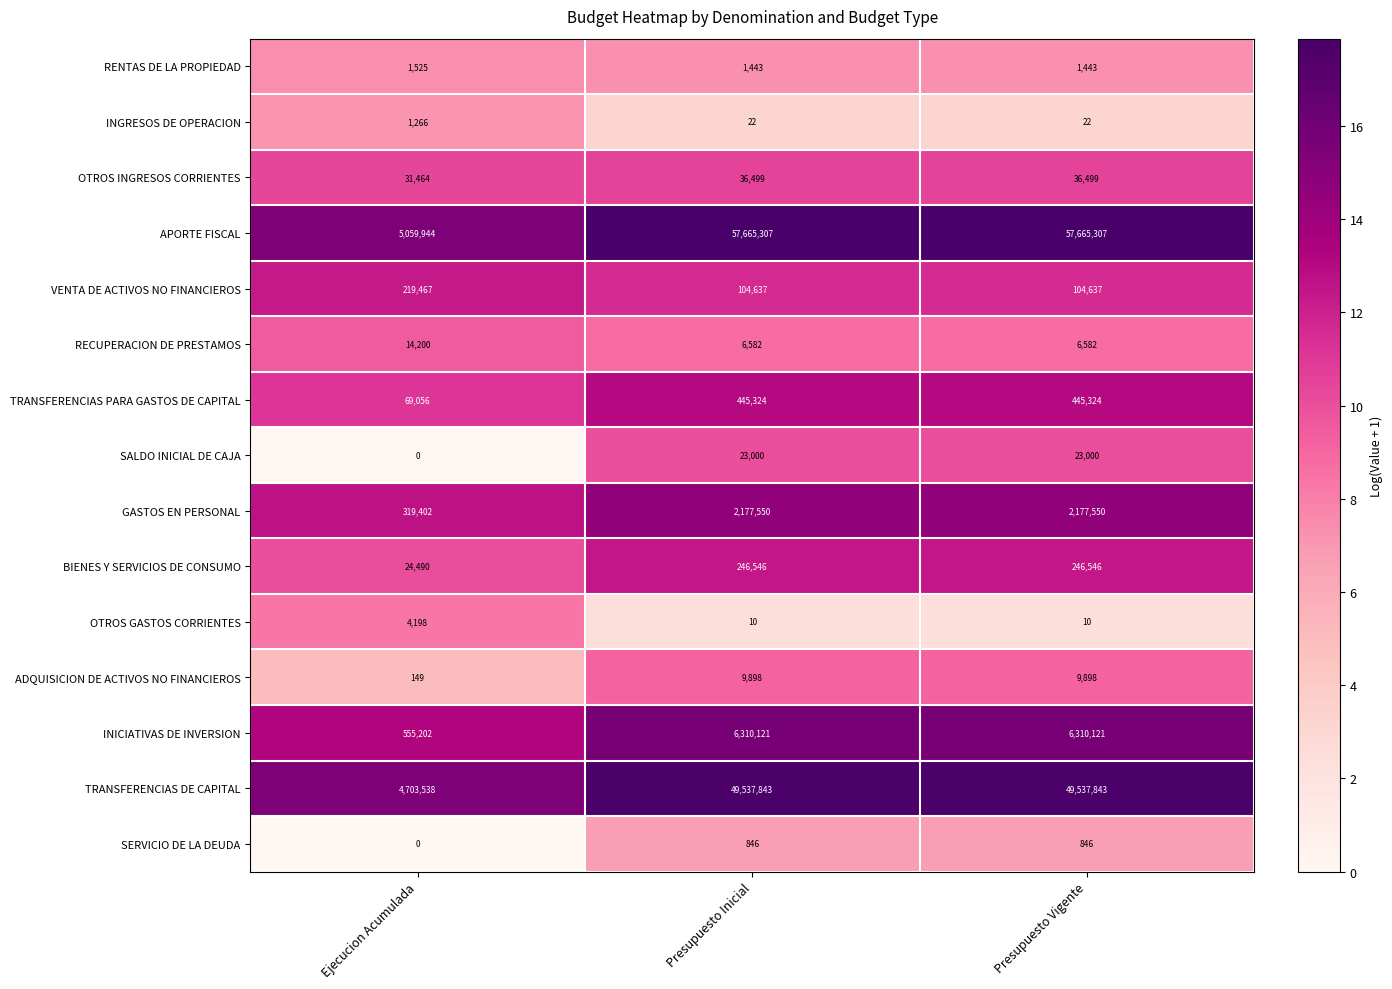

Which series has the largest total across all categories?

APORTE FISCAL